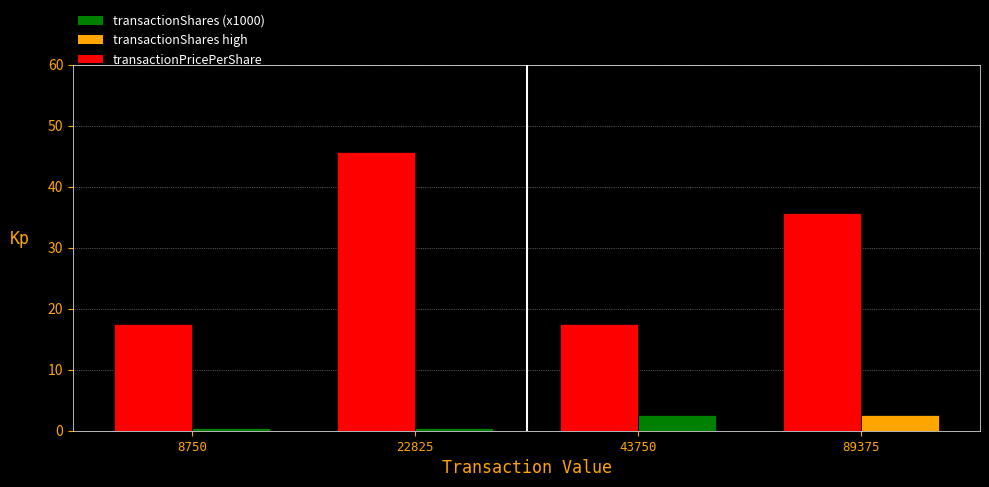

At how many categories does at least one series exceed 37?

1